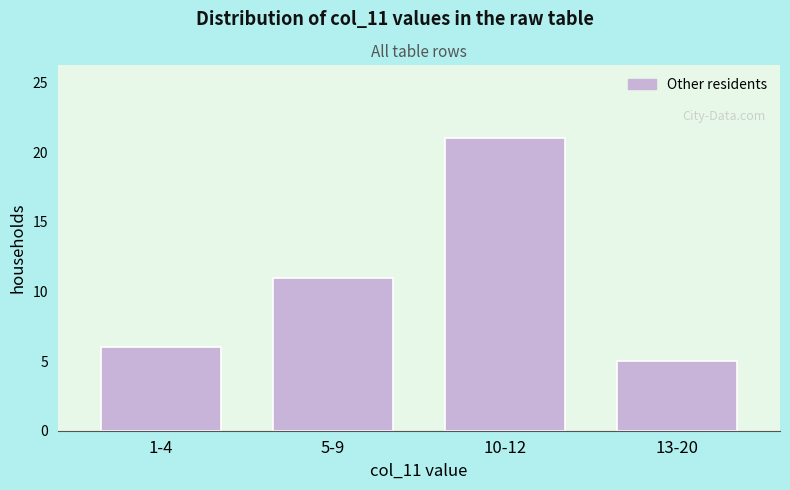

Reading right to left, extract all data points from this chart.

5	21	11	6